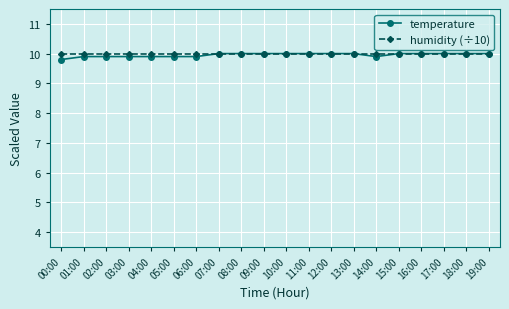

What is the minimum value for temperature?

9.8